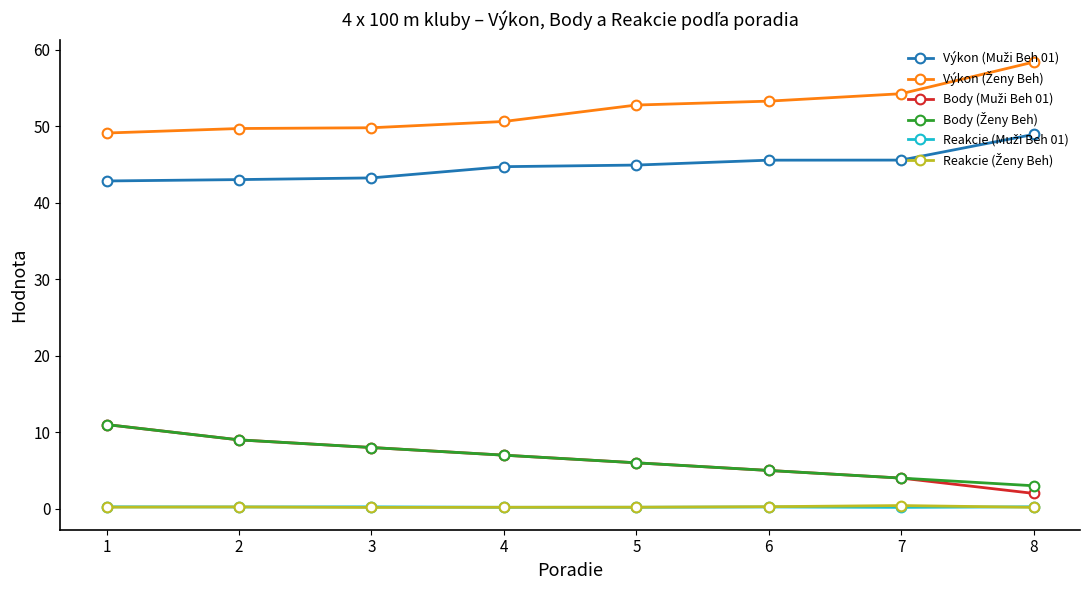

True or false: Výkon (Ženy Beh) and Body (Muži Beh 01) intersect in this chart.

False